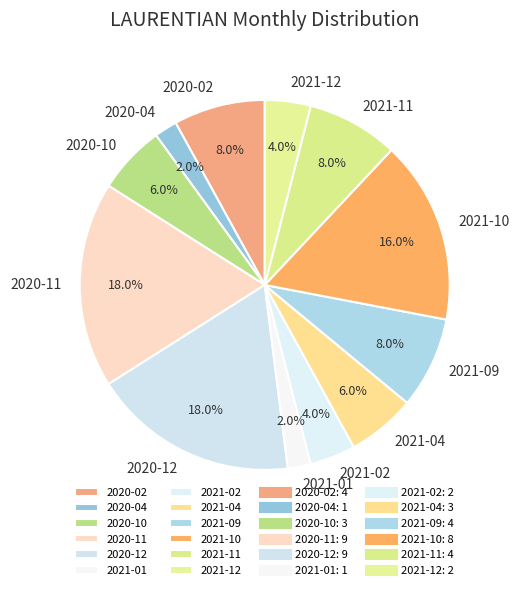

To the nearest percent, what is the combined percentage of 2020-04 and 2021-01?

4%